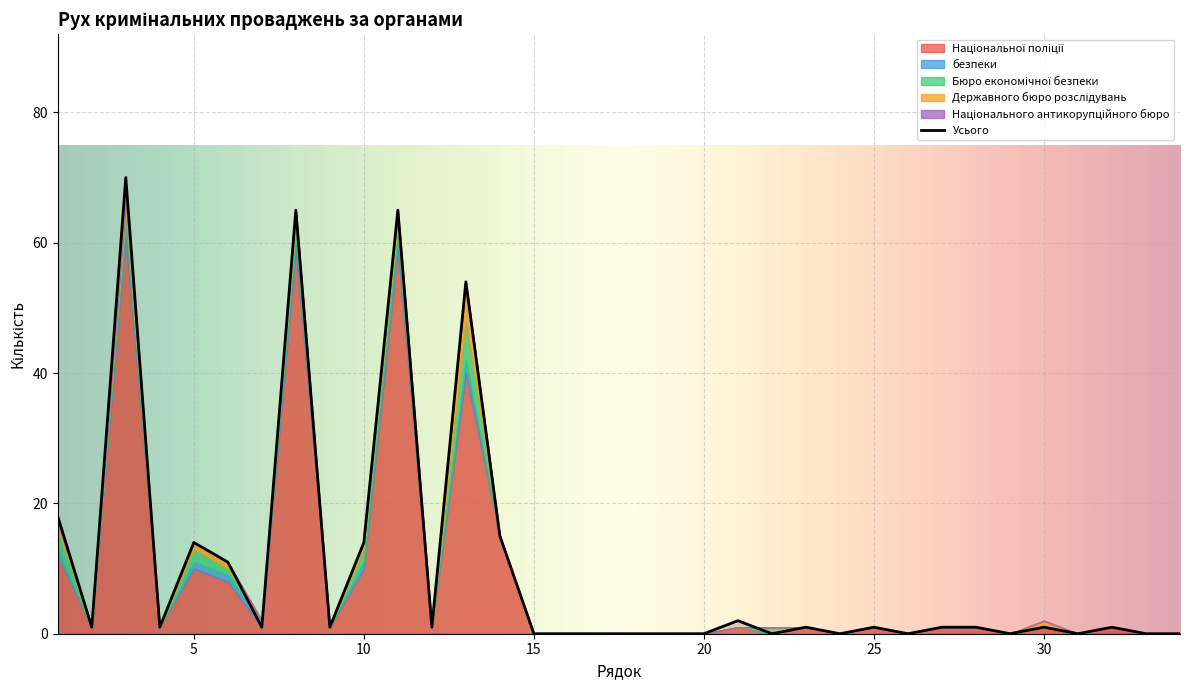

What are all the series names shown in the legend?

Національної поліції, безпеки, Бюро економічної безпеки, Державного бюро розслідувань, Національного антикорупційного бюро, Усього